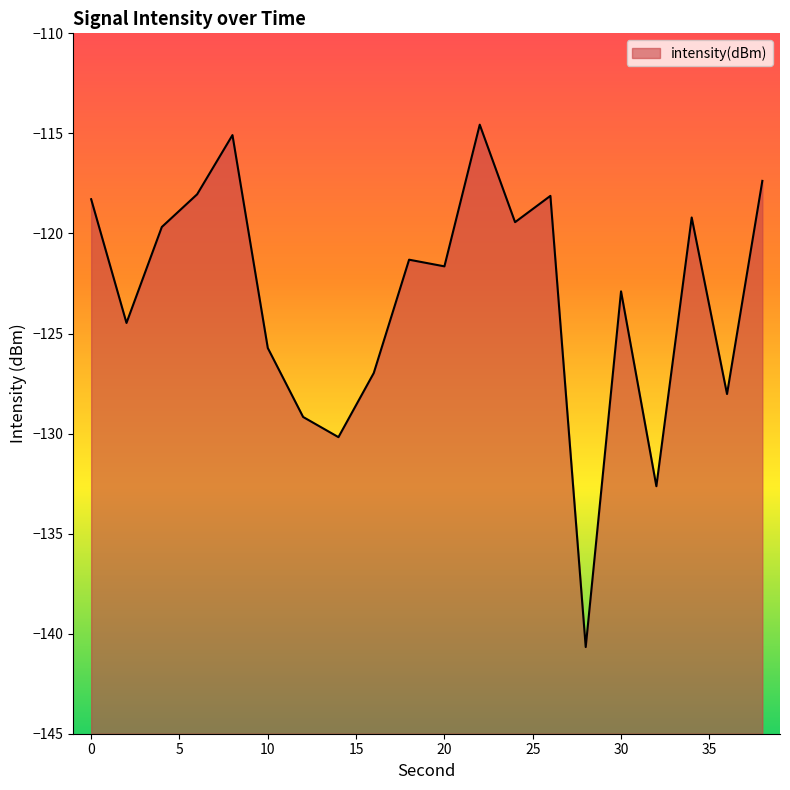

At which category does the chart reach its peak across all series?

22